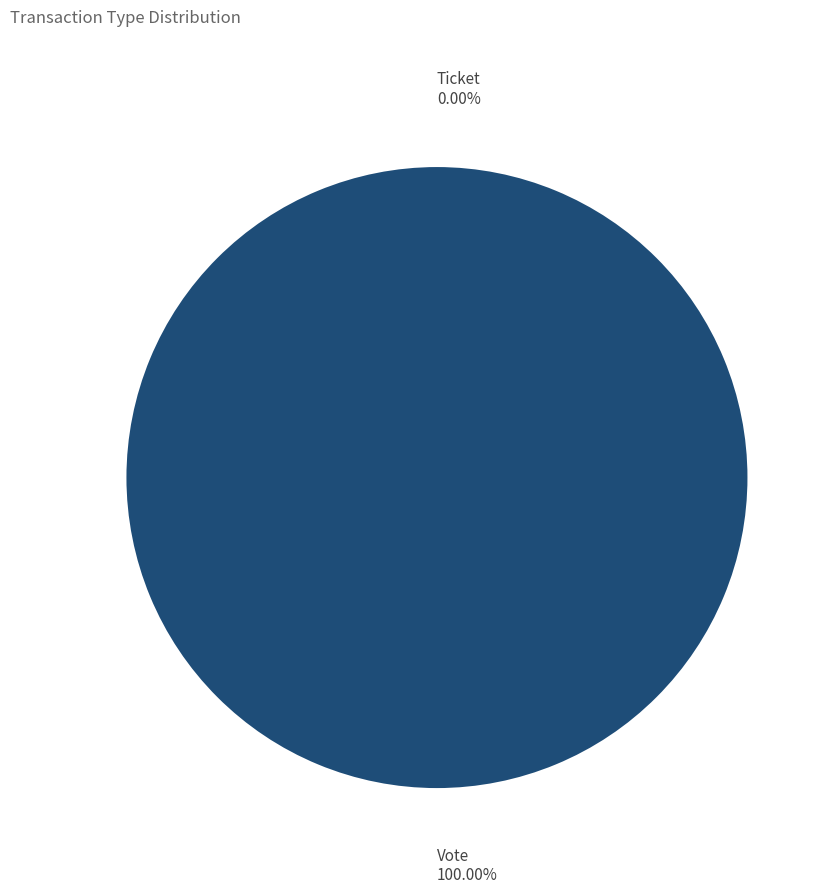

What is the largest slice in the pie chart?

Vote